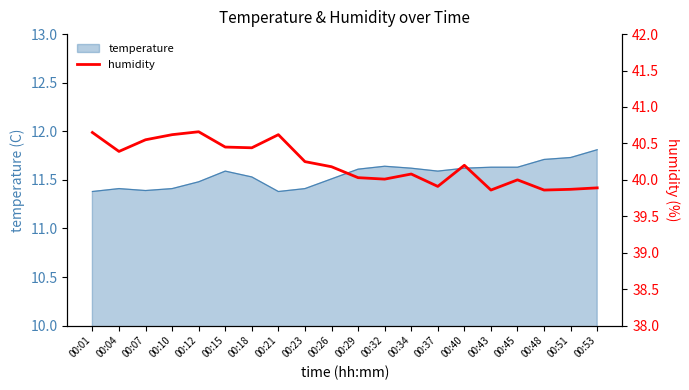

True or false: temperature has a value of 11.4 at 00:07.

True